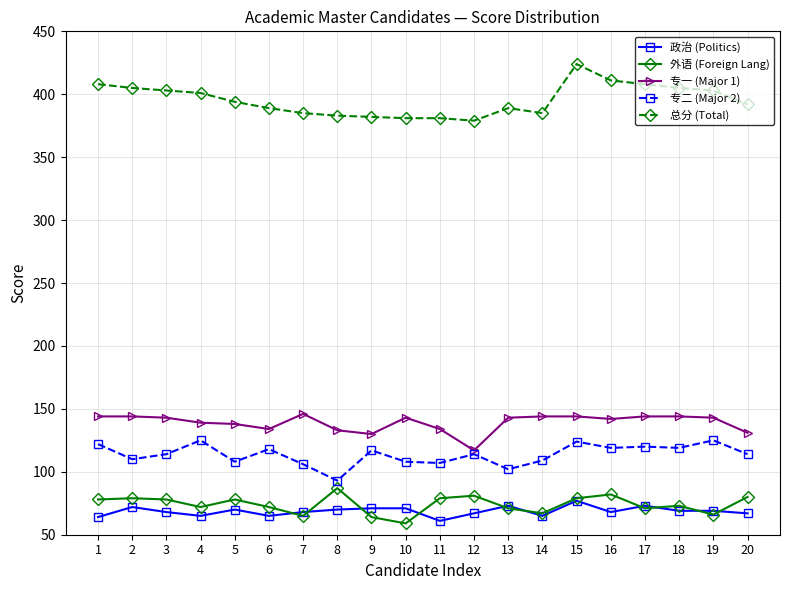

What are all the series names shown in the legend?

政治 (Politics), 外语 (Foreign Lang), 专一 (Major 1), 专二 (Major 2), 总分 (Total)